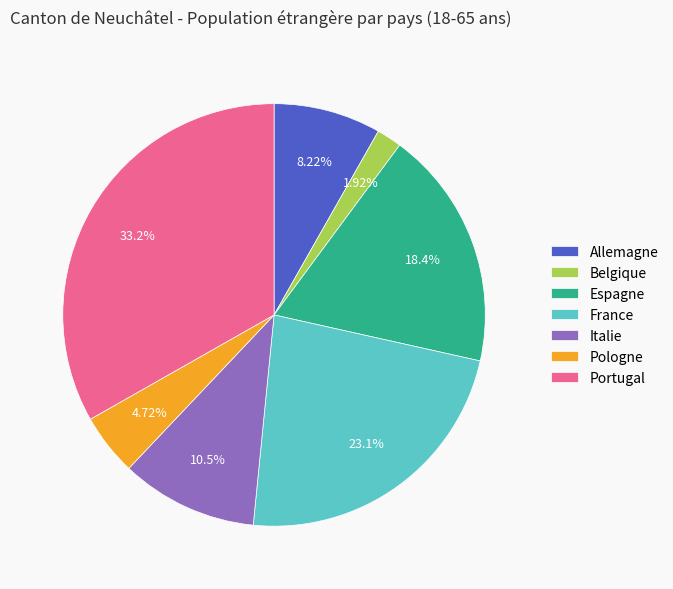

Which slice is the largest?

Portugal